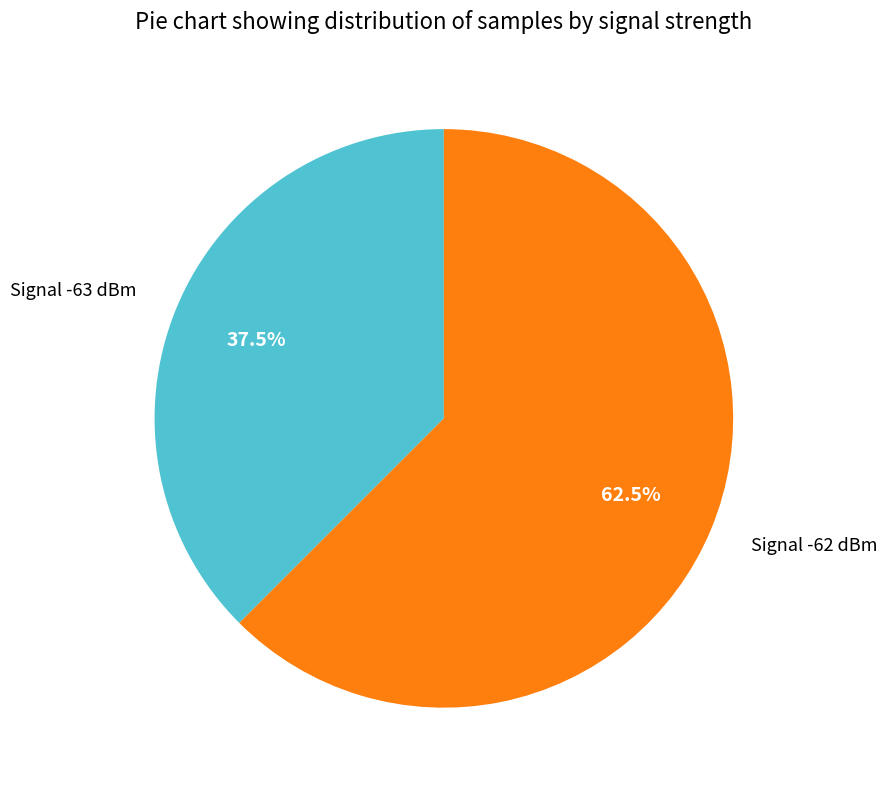

Is there a majority slice in this chart?

Yes